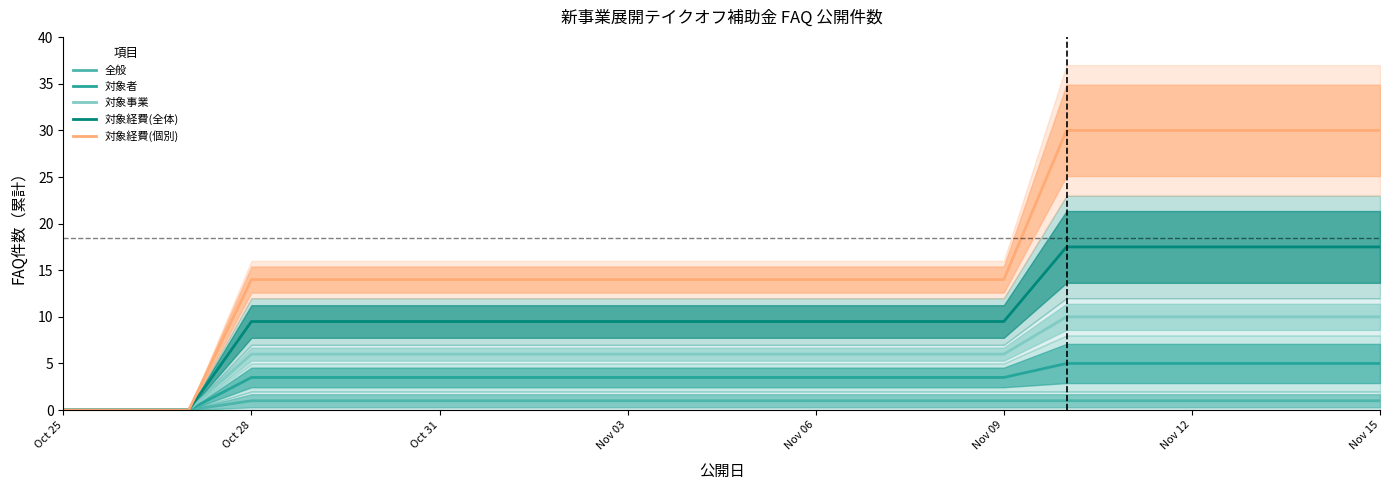

How many lines are shown in the chart?

5